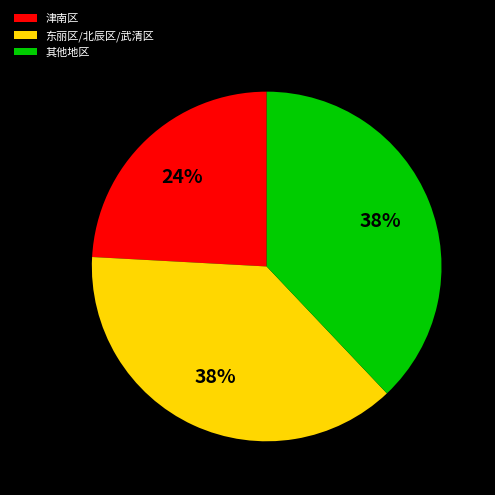

The 东丽区/北辰区/武清区 slice represents 38% of the pie. True or false?

True